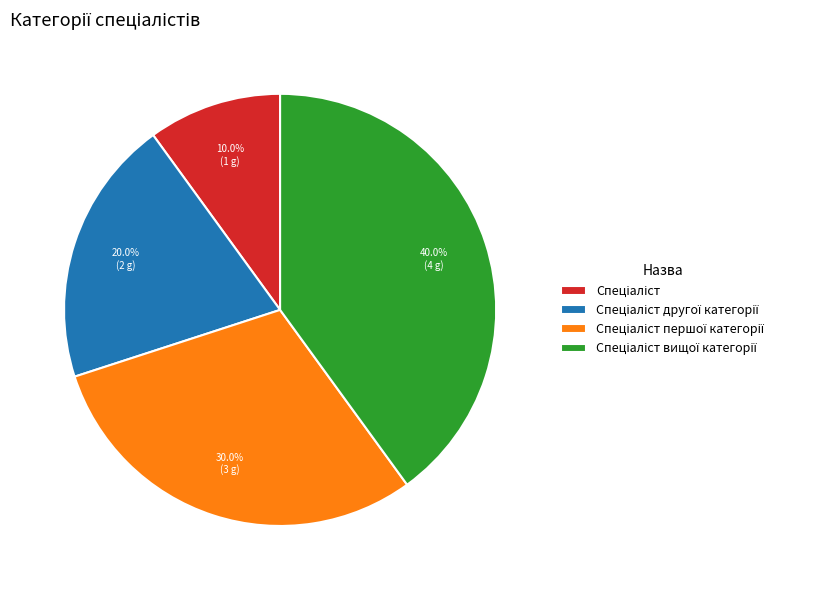

Does any single category account for the majority?

No